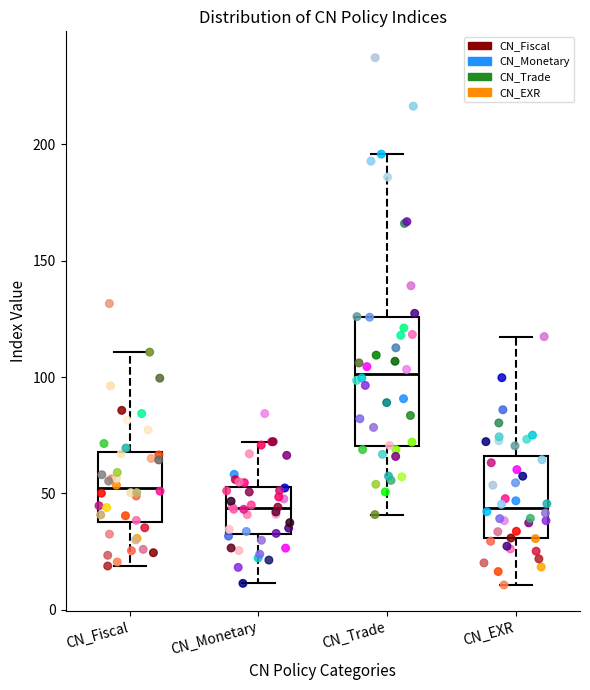

Where is the lower edge of the box for CN_Trade on the y-axis? The values are not printed on the chart, so give them approximately, as read against the axis.

70